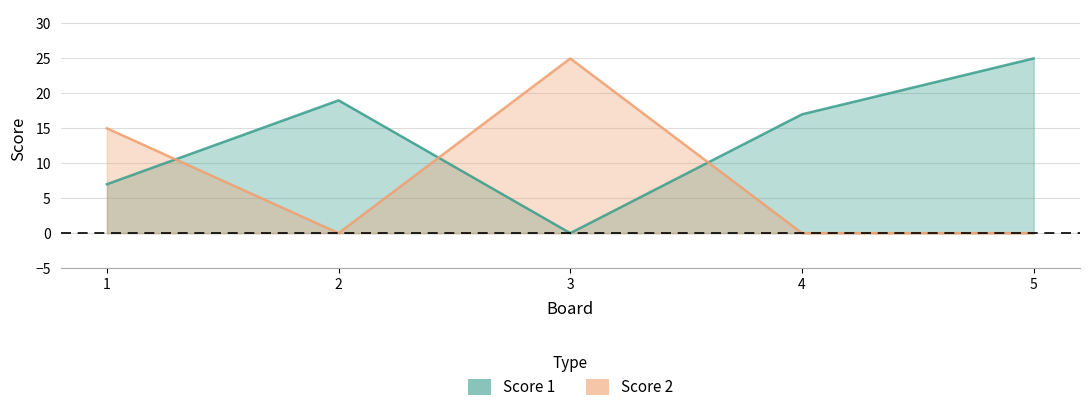

Which series changed the most between 2 and 3?

Score 2